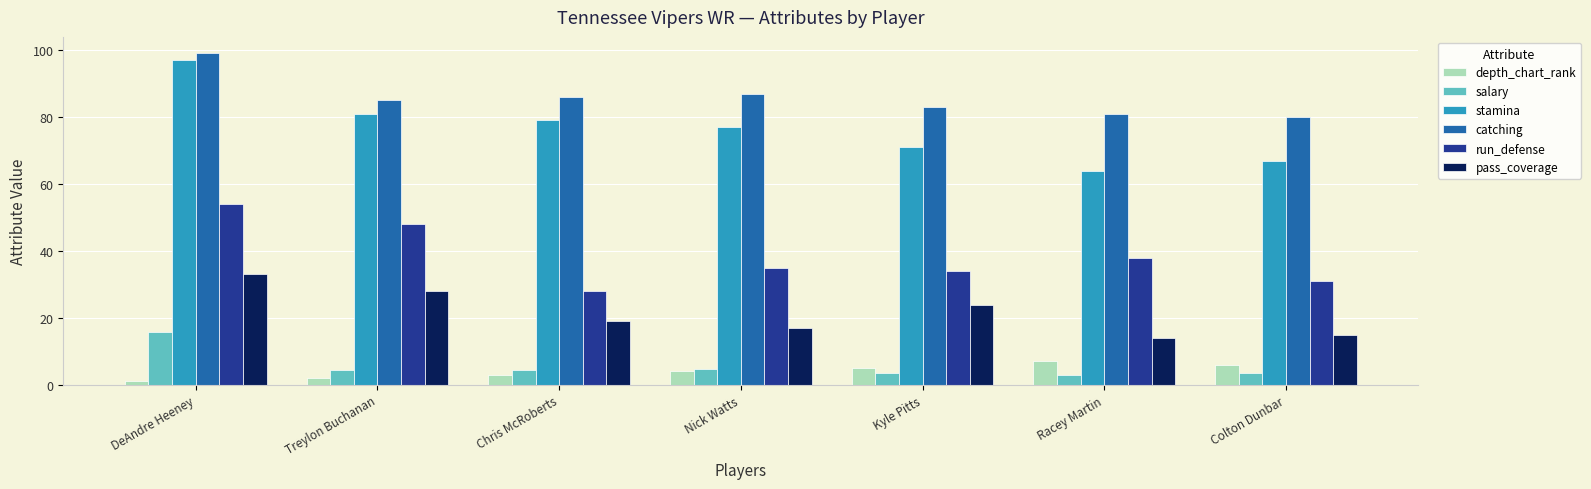

Where is run_defense nearest to the value 41?

Racey Martin